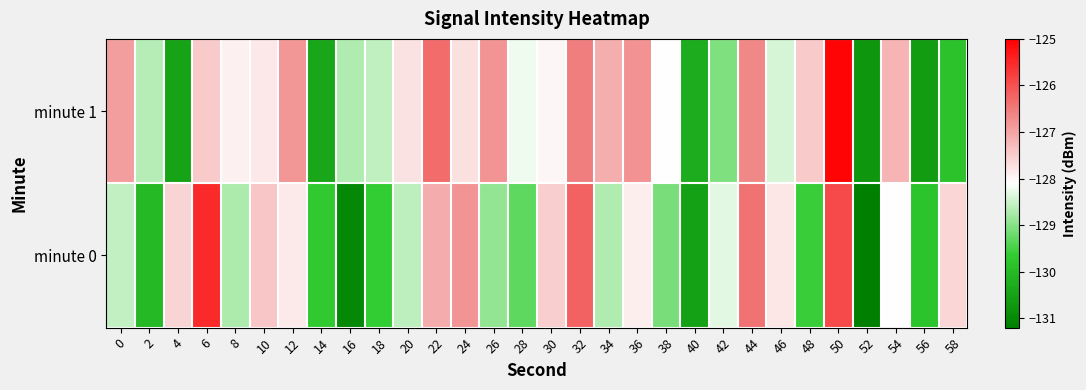

What is the spread (max minus min) of values at 20?

0.9